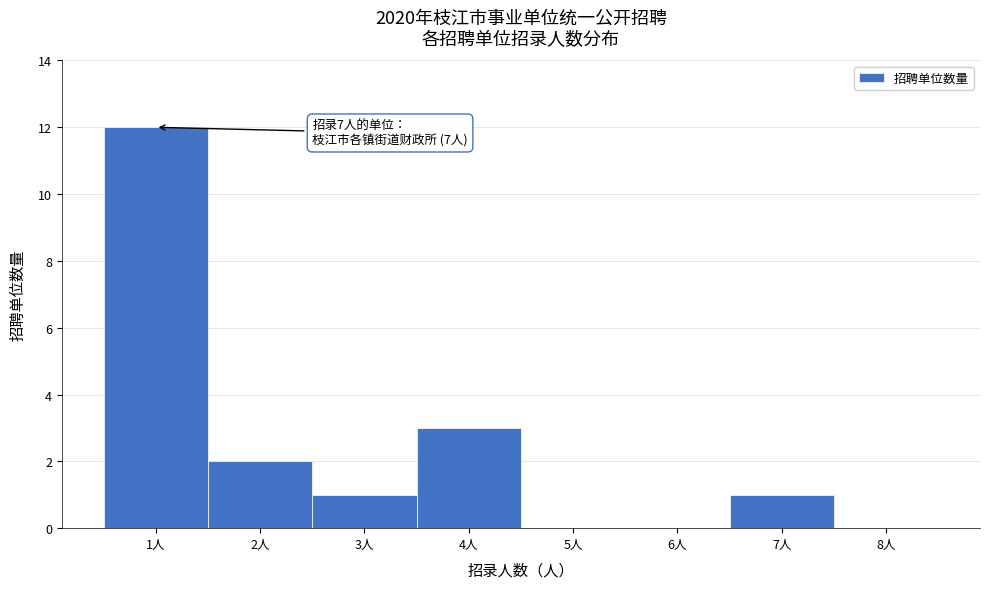

Over which range of the x-axis is the bar tallest?

0.5 to 1.5